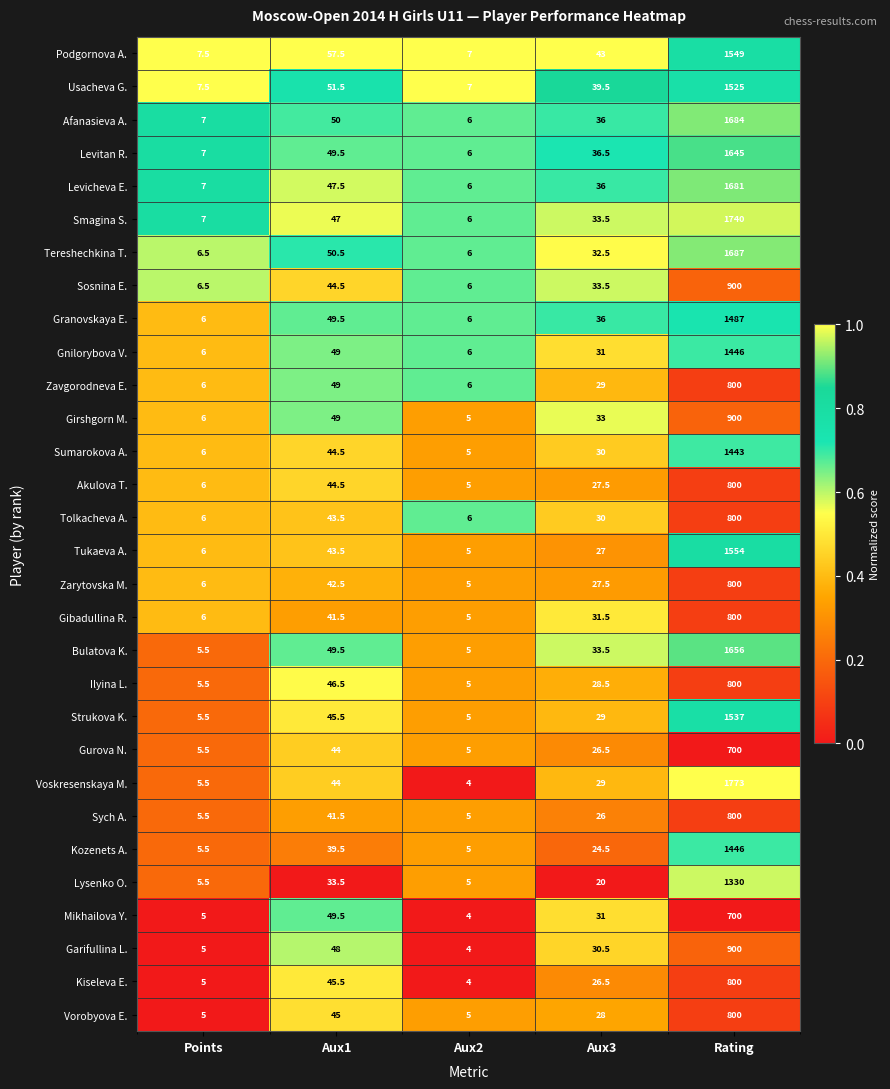

Which series has the widest spread of values?

Voskresenskaya M.